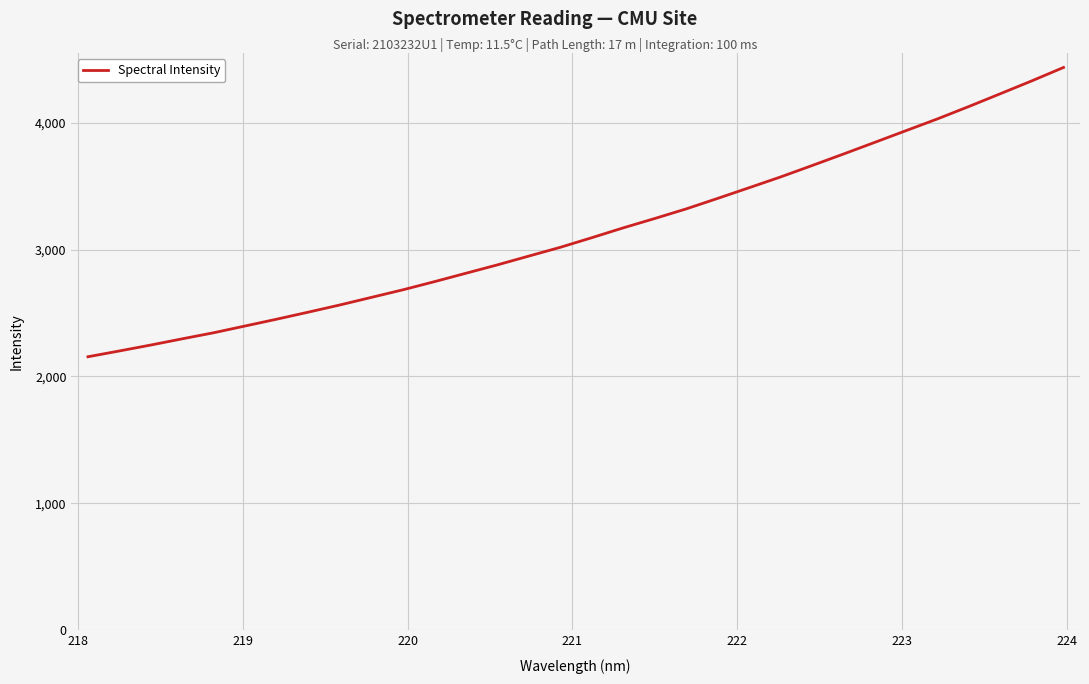

What is the smallest value displayed?

2155.4